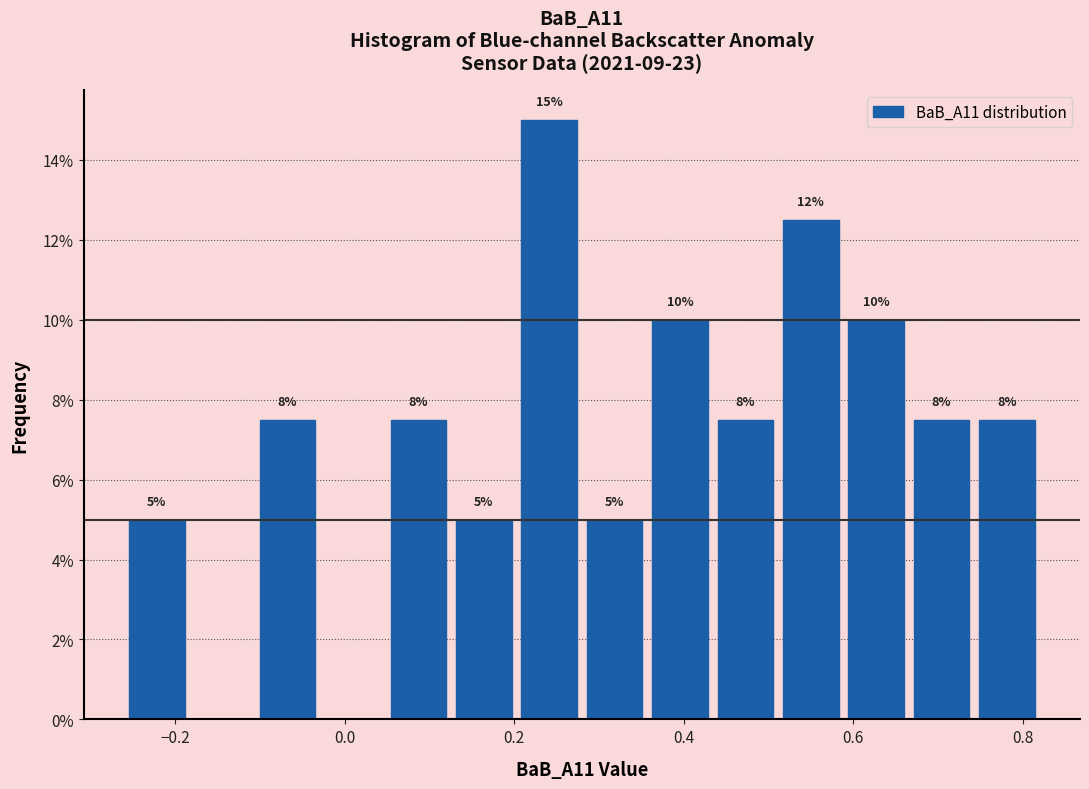

Around what value on the x-axis is the tallest bar? Give the approximate position of its centre, as read against the axis.

0.24